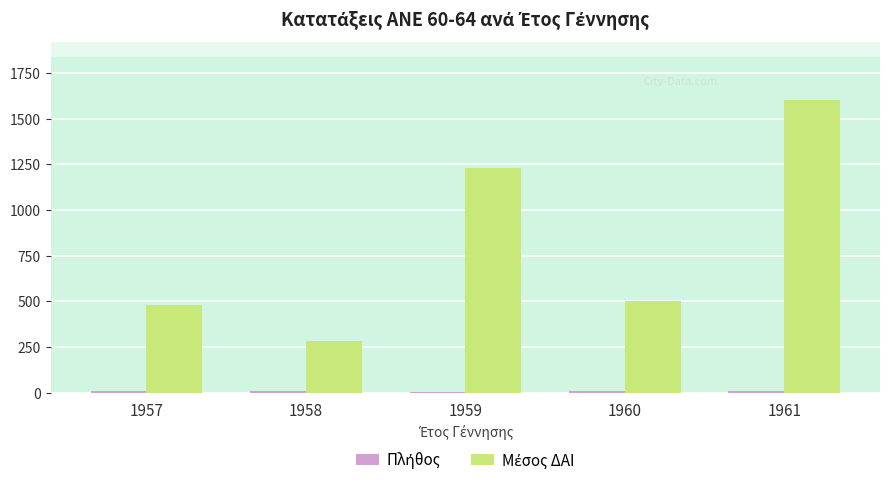

Which label corresponds to the largest value in the chart?

1961